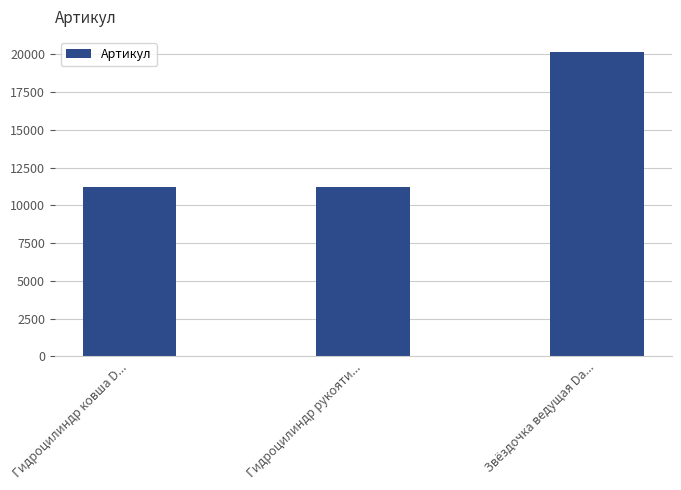

Which has a higher value, Звёздочка ведущая Da... or Гидроцилиндр рукояти...?

Звёздочка ведущая Da...